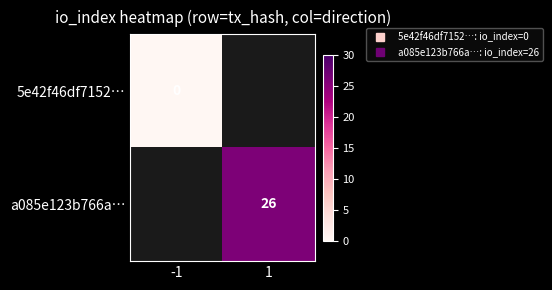

How many data points does each series have?

2